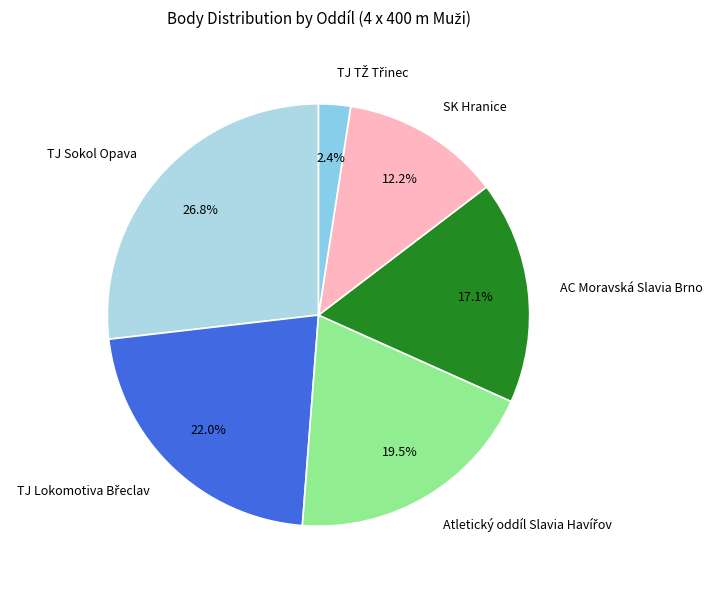

How many slices are in this pie chart?

6